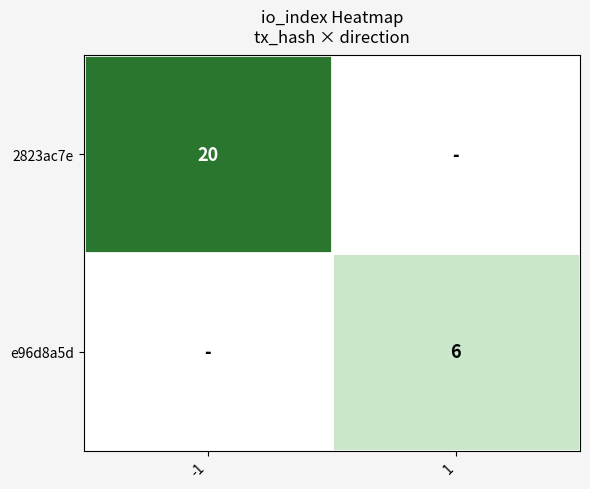

True or false: 2823ac7e has a value of -8 at 1.

False